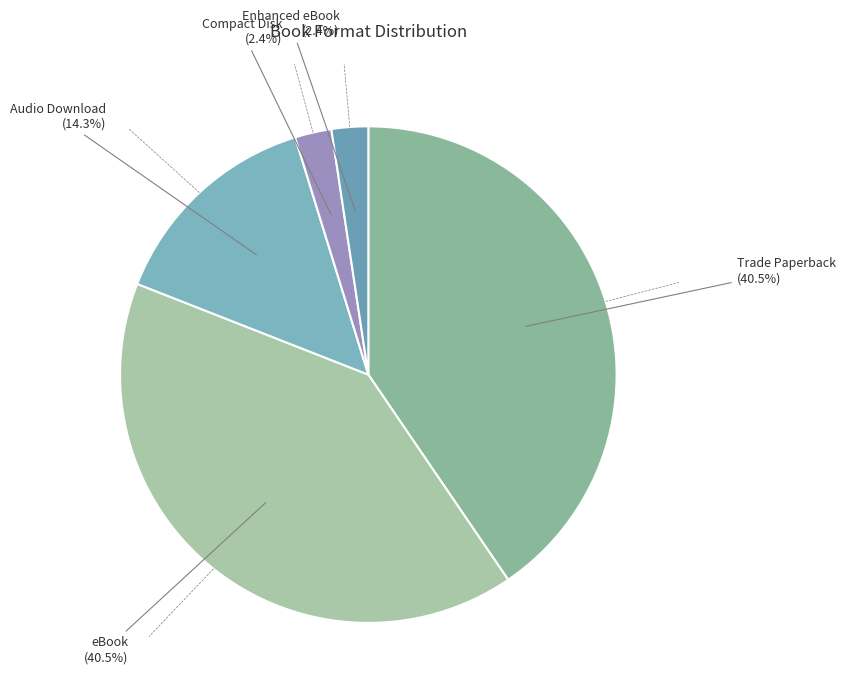

What percentage do Compact Disk and Enhanced eBook together represent?

4.8%